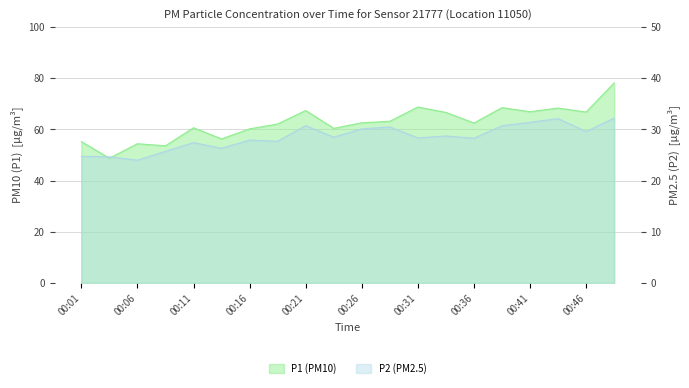

What value does the P2 series have at 00:16?

27.9